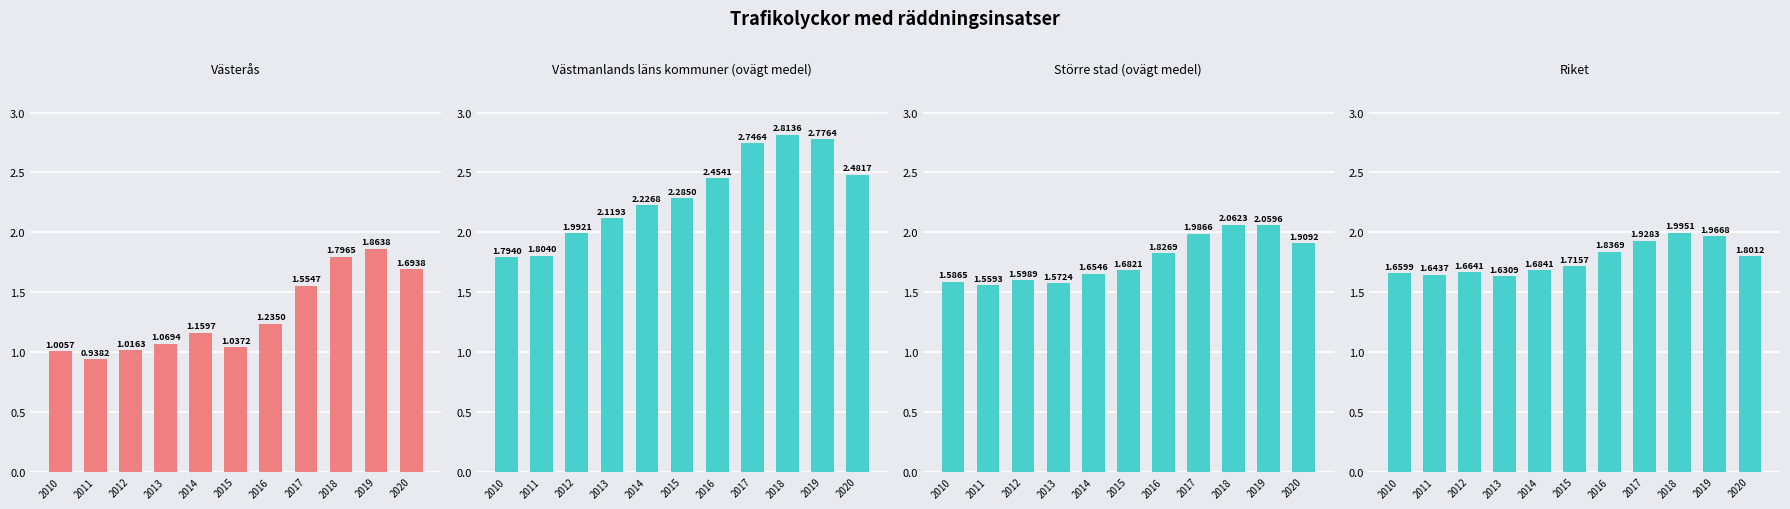

At 2015, list the series in order from largest to smallest.

Västmanlands läns kommuner (ovägt medel), Riket, Större stad (ovägt medel), Västerås